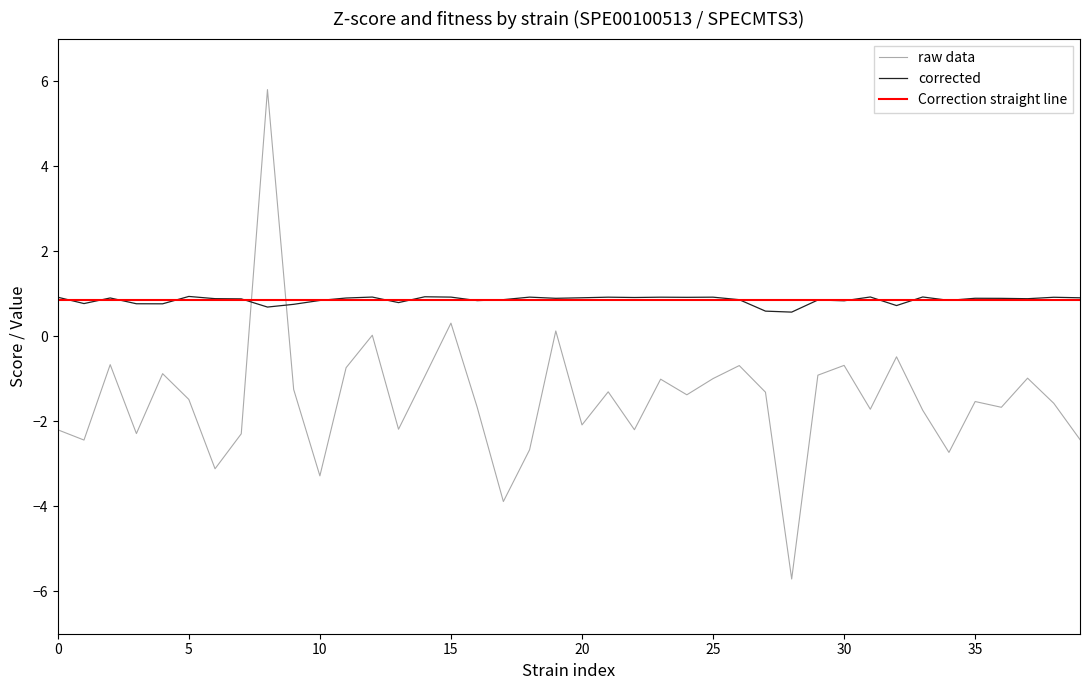

At how many categories does at least one series exceed -5?

40